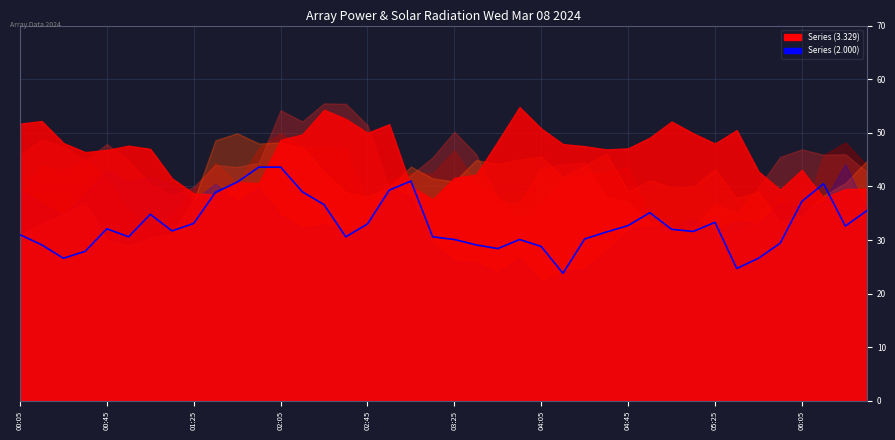

At which label is 3.773 closest to 39?

2024/03/08 01:25